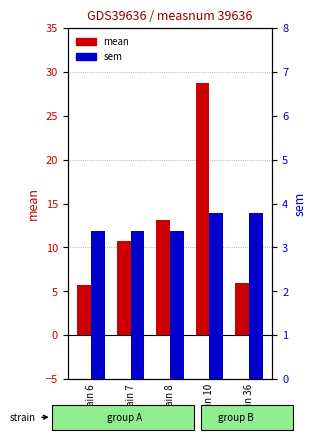

List the series in order of their peak value, highest first.

mean, sem